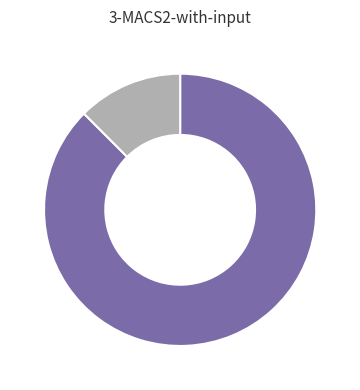

Does any single category account for the majority?

Yes